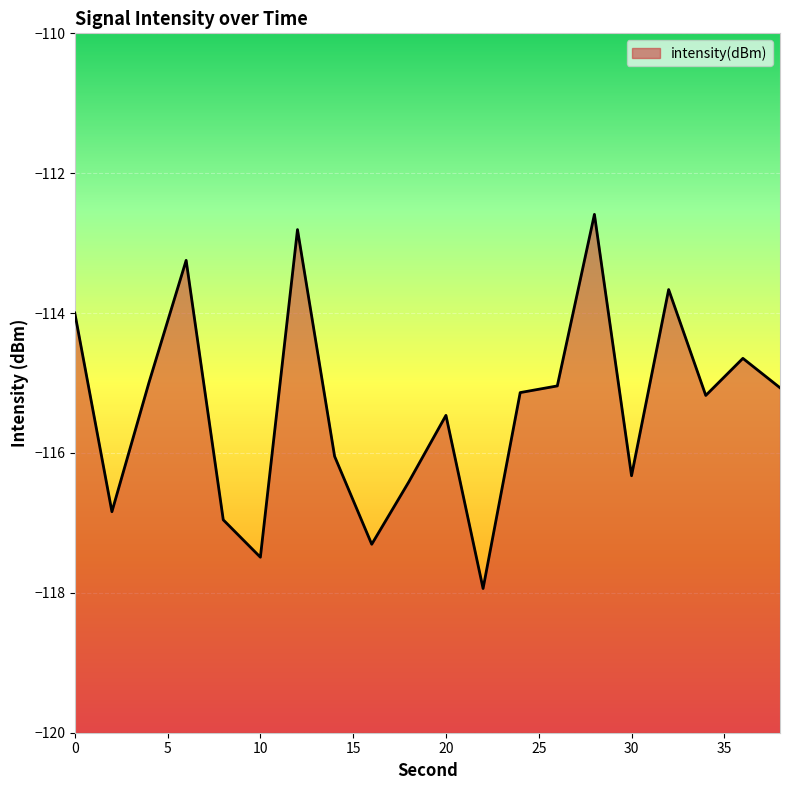

How many categories are shown in the chart?

20